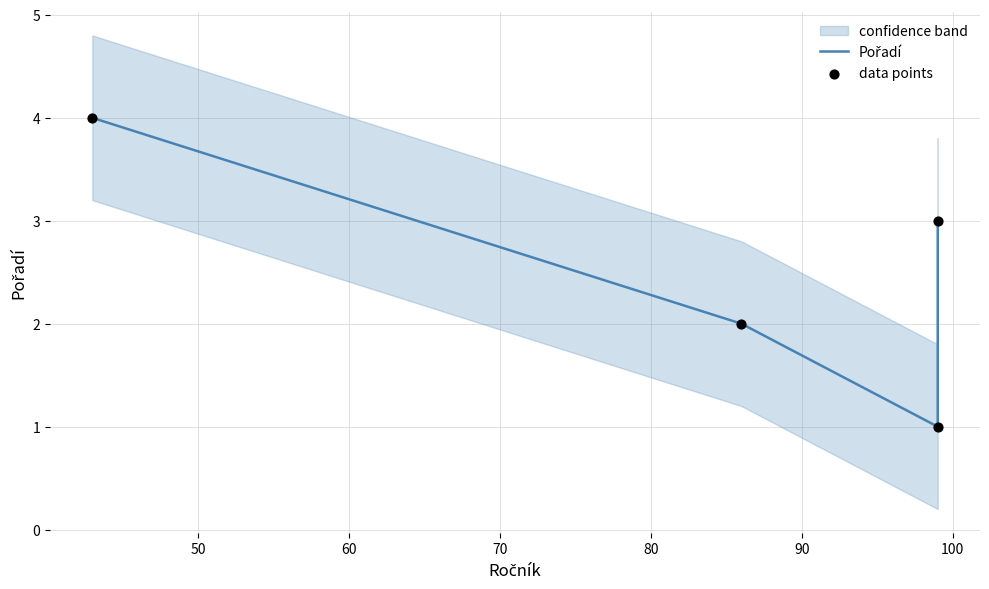

Which series contains the lowest Y value?

Pořadí